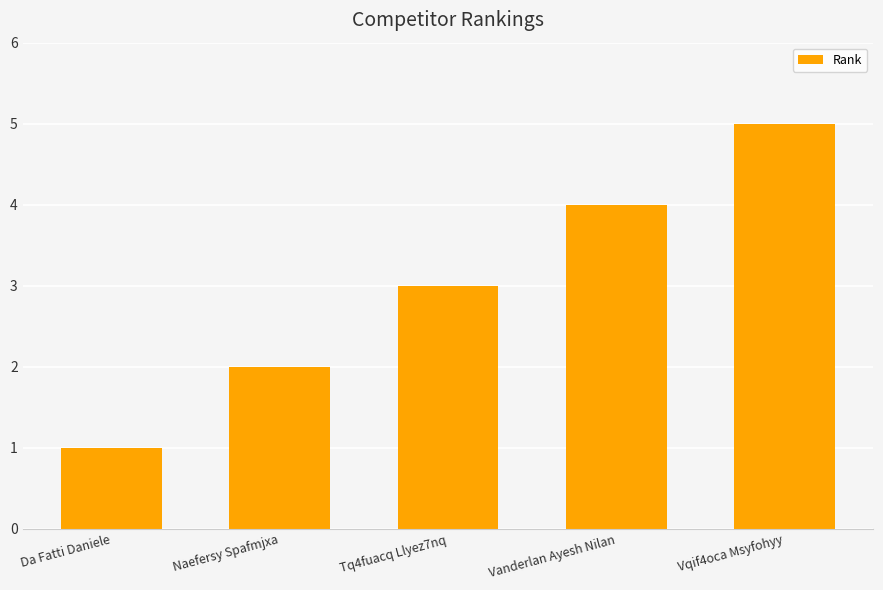

At which label is the value closest to 3?

Tq4fuacq Llyez7nq